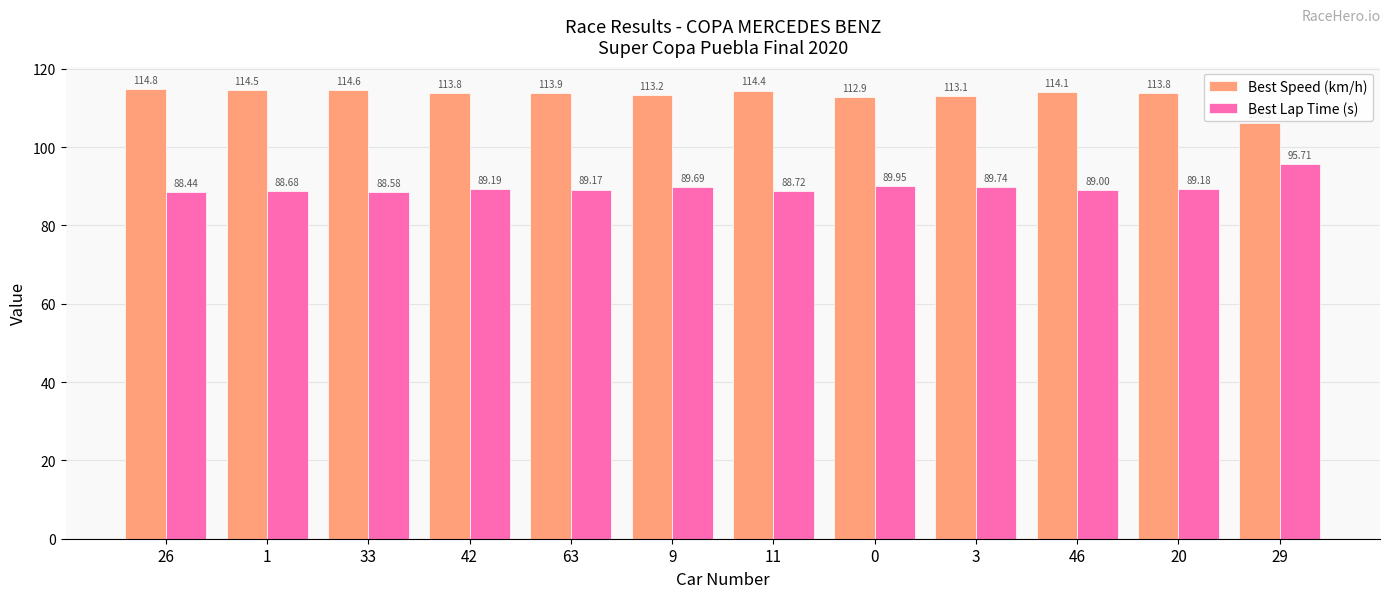

What is the average value of the Best Lap Time (s) series?

89.7